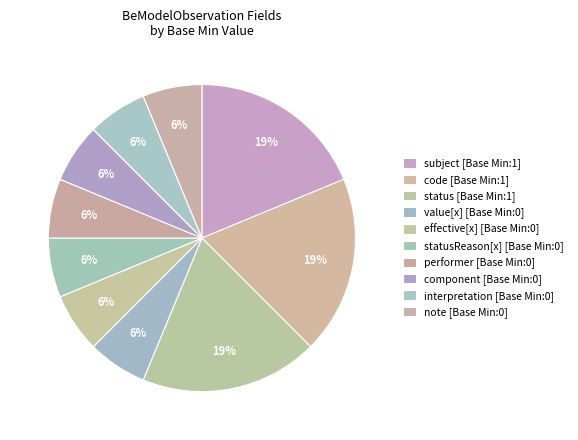

Is there a majority slice in this chart?

No